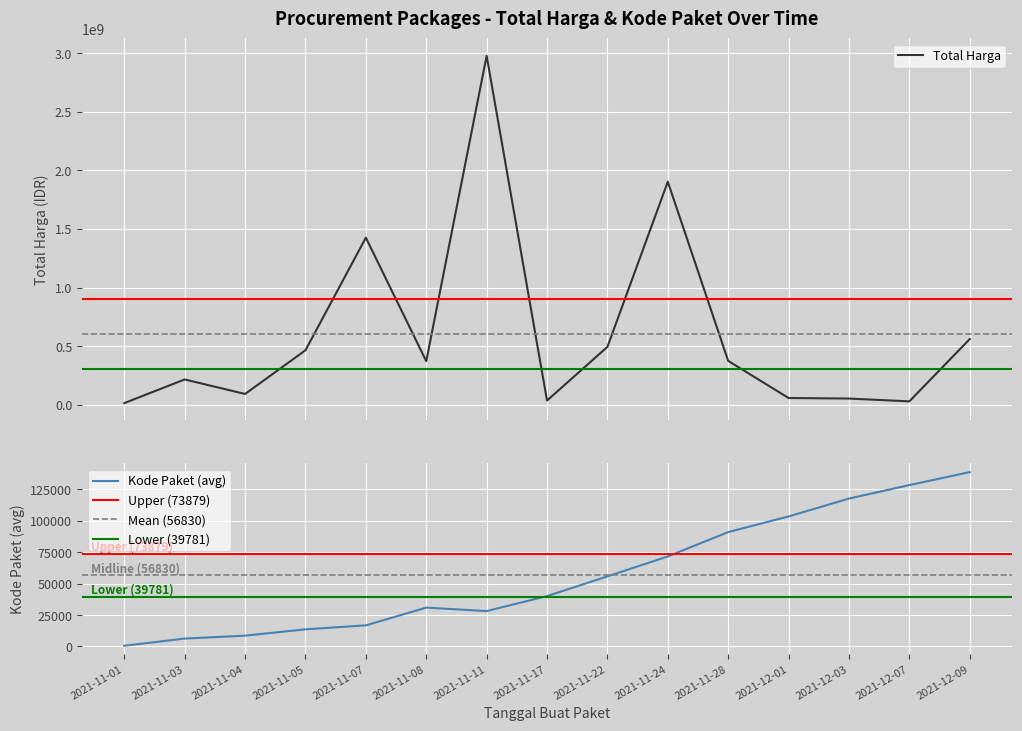

What is the label of the 7th point from the left?

2021-11-11